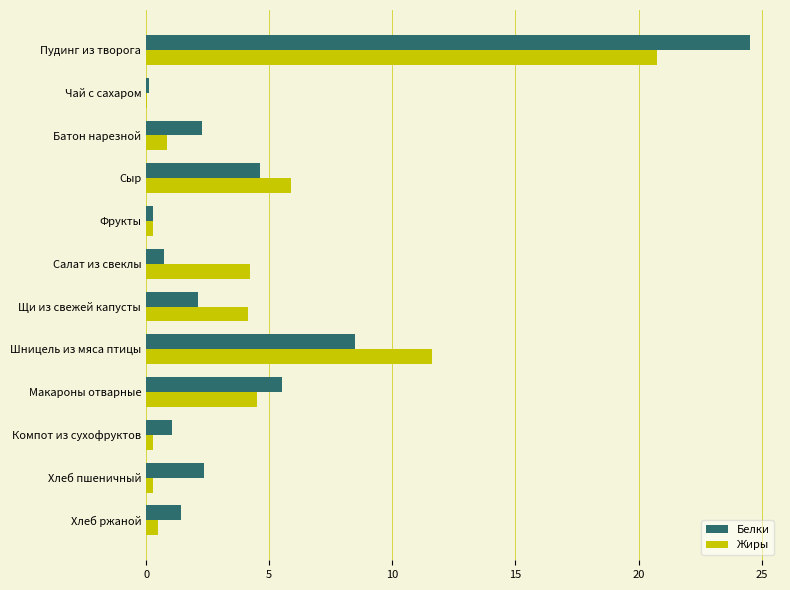

At which label does Жиры reach its peak?

Пудинг из творога